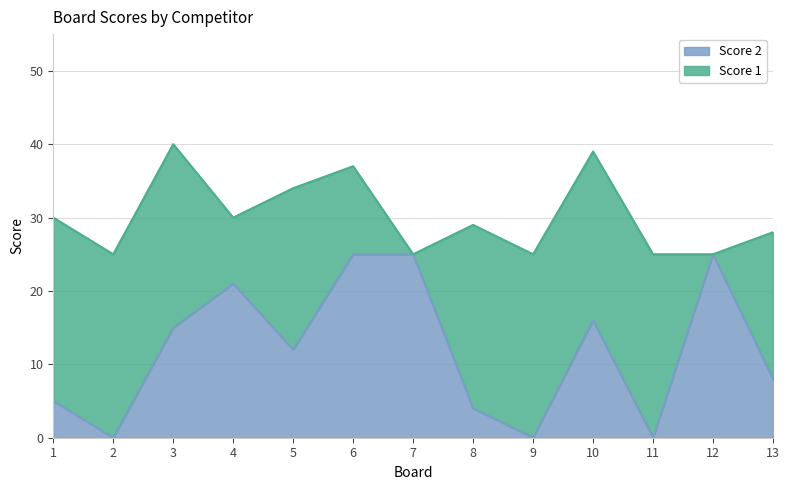

How many data points are less than 12?

6